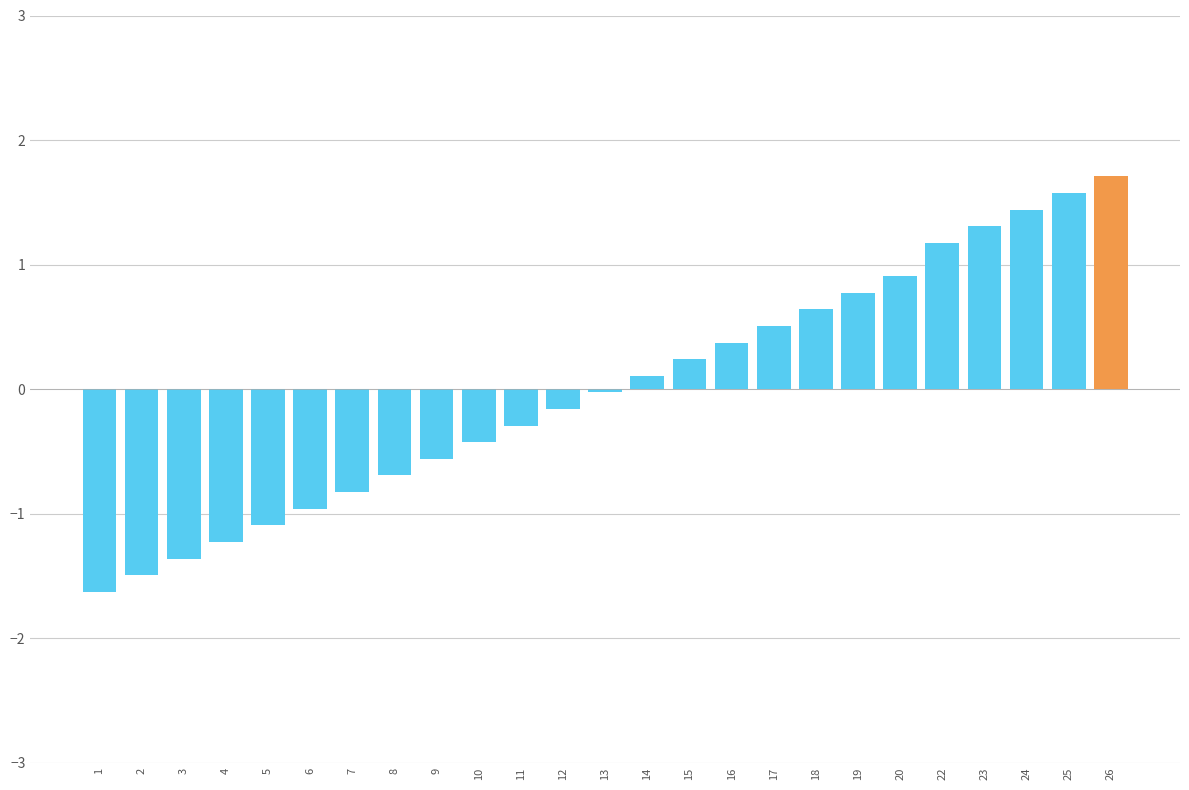

The chart shows a value of -1.1 at 5. True or false?

True